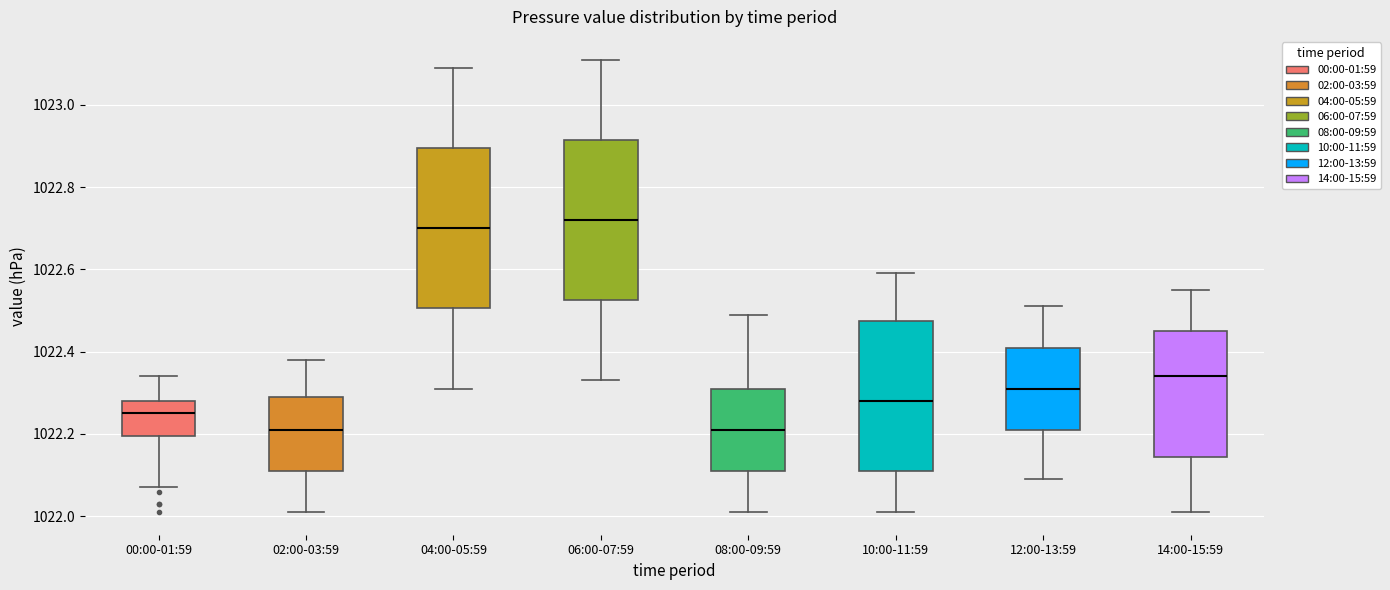

Where is the upper edge of the box for 14:00-15:59 on the y-axis? The values are not printed on the chart, so give them approximately, as read against the axis.

1022.46